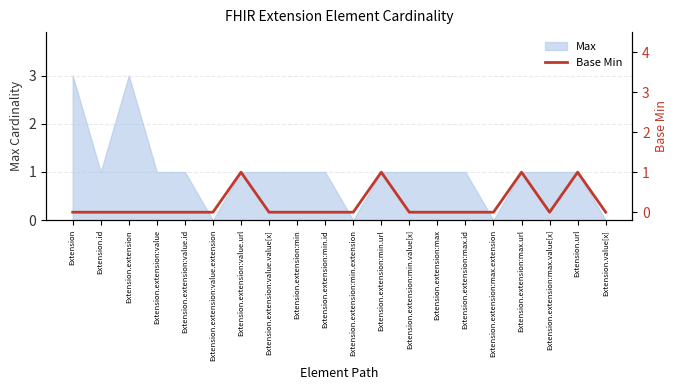

Is it true that Max equals 1 at Extension.extension:max.url?

True